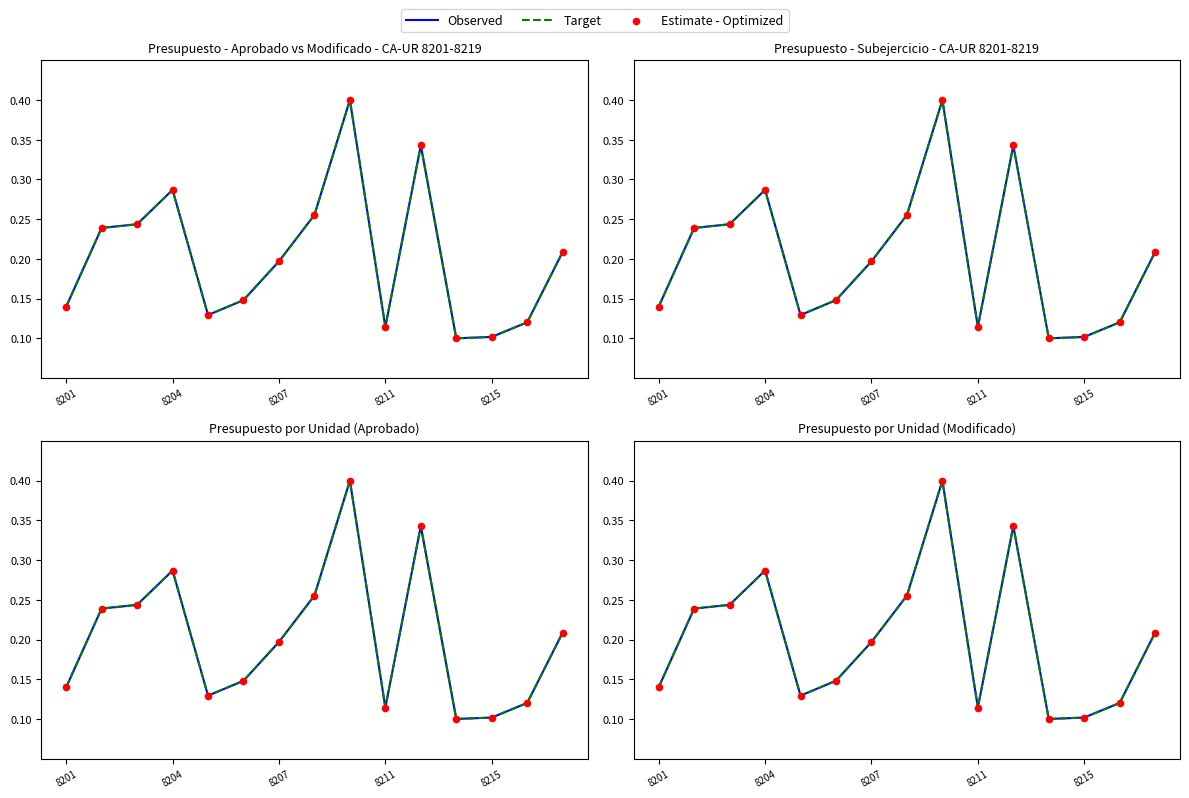

Is the value of Target at 13 greater than the value of Estimate - Optimized at 8211?

No